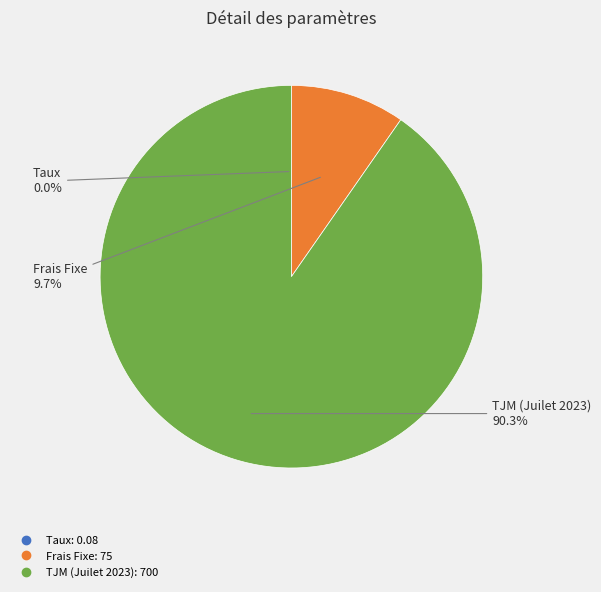

Combined, what portion of the pie is TJM (Juilet 2023) and Frais Fixe?

100.0%